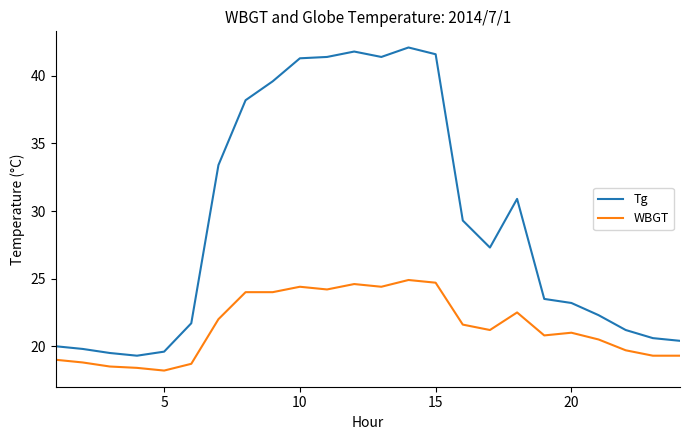

What is the minimum value for Tg?

19.3